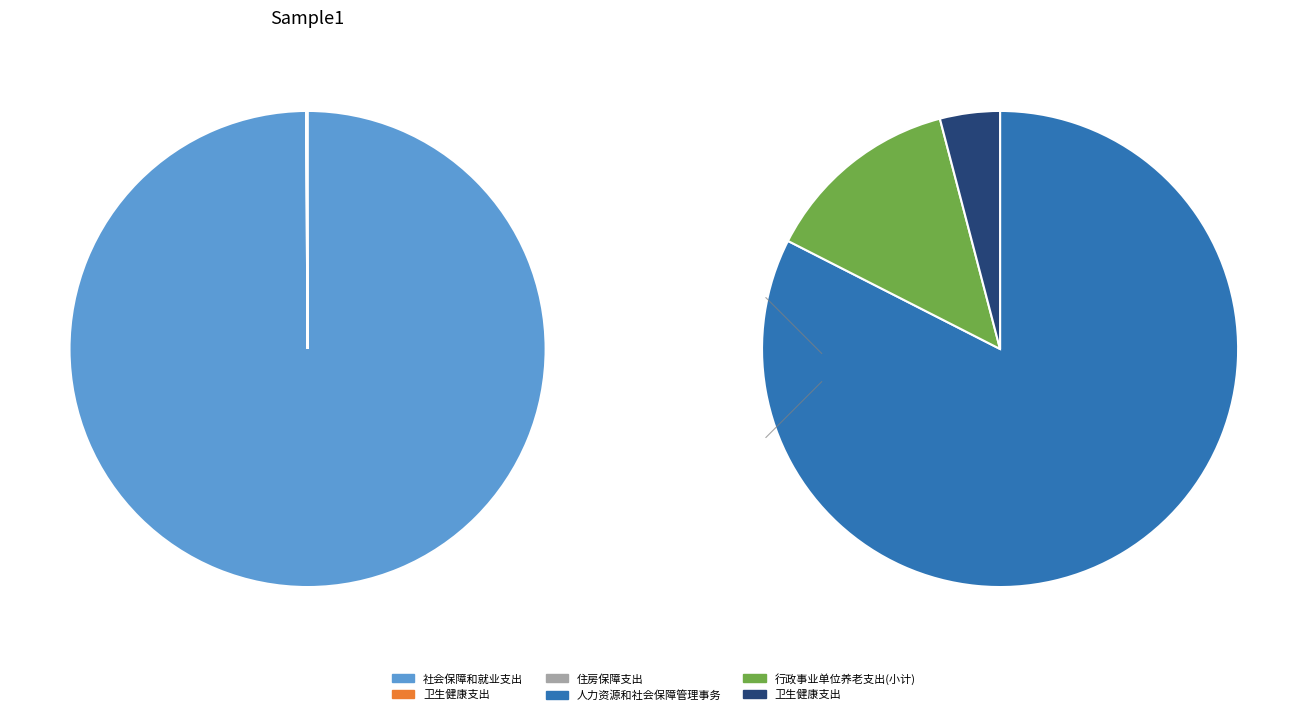

What is the change in value from 卫生健康支出 to 住房保障支出?

+1.8